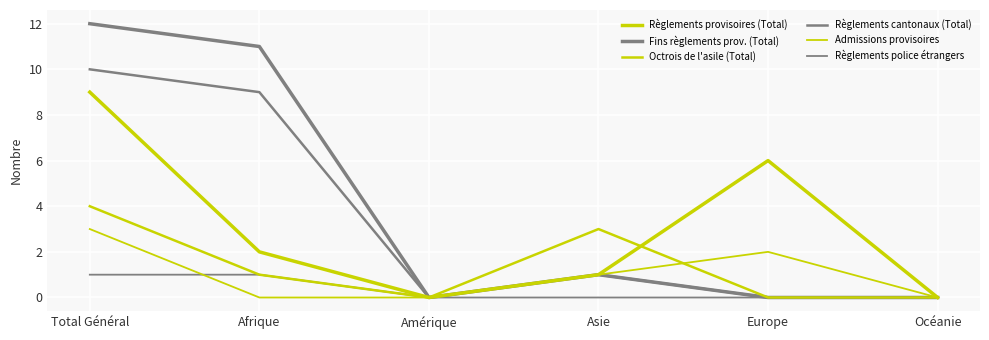

How many series are shown in this chart?

6